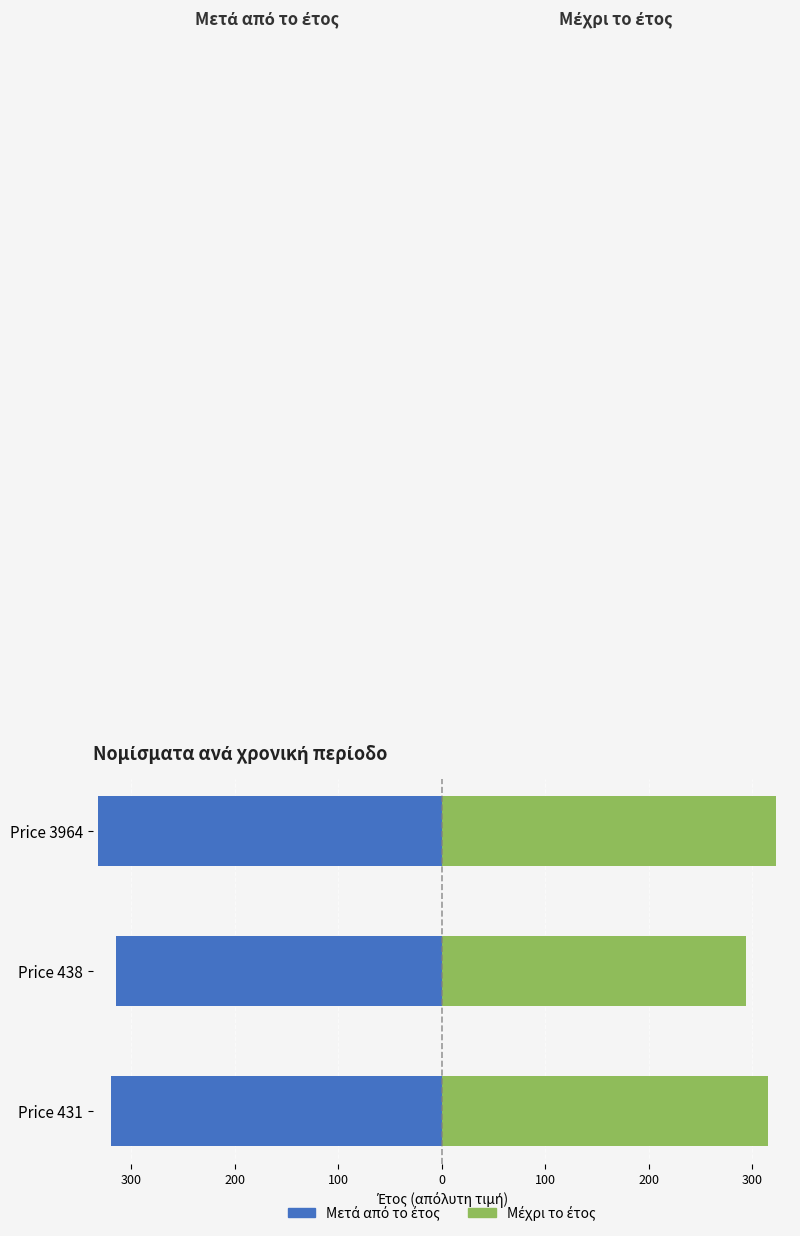

What is the difference between the highest and lowest values at Price 438?

609